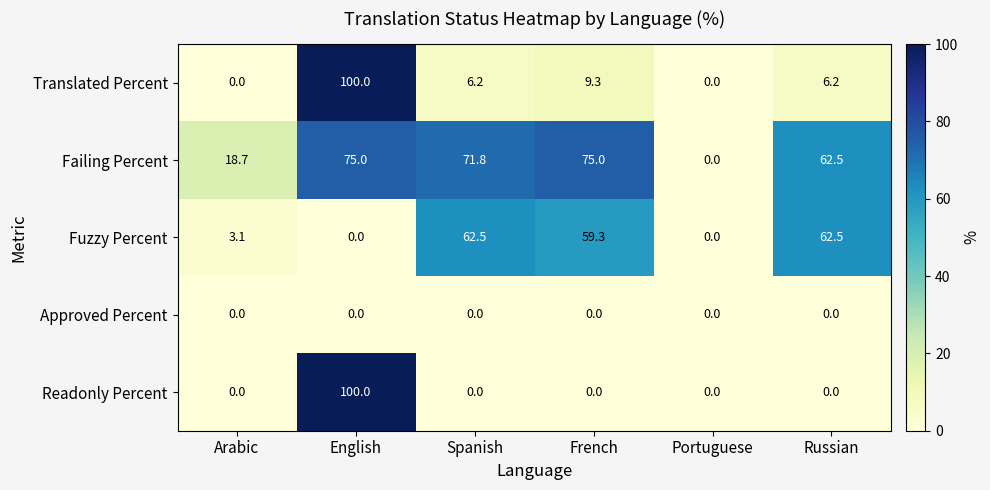

The value of Readonly Percent at French is 62.7. True or false?

False